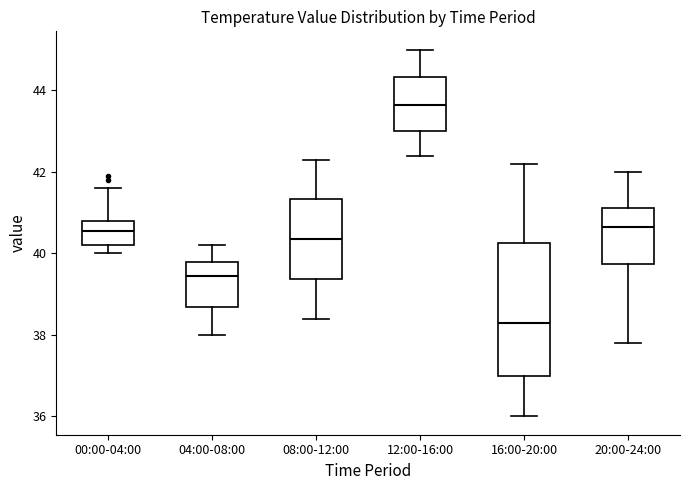

Which box's median line is the highest?

12:00-16:00